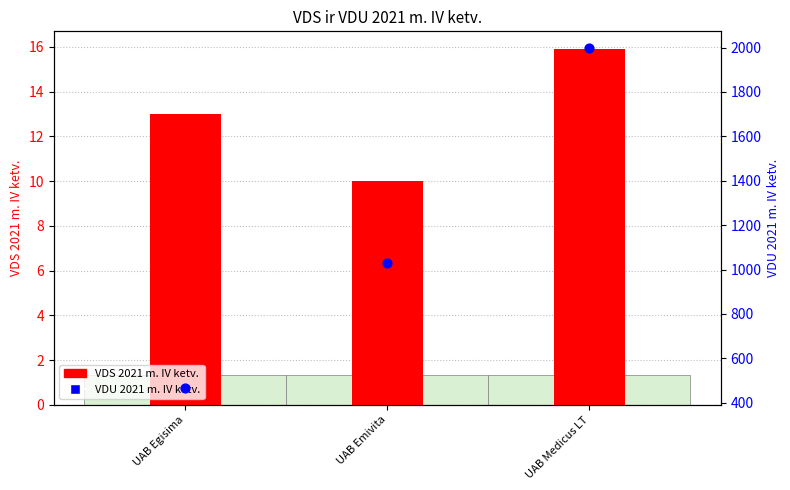

Which series reaches the maximum Y coordinate?

VDU 2021 m. IV ketv.